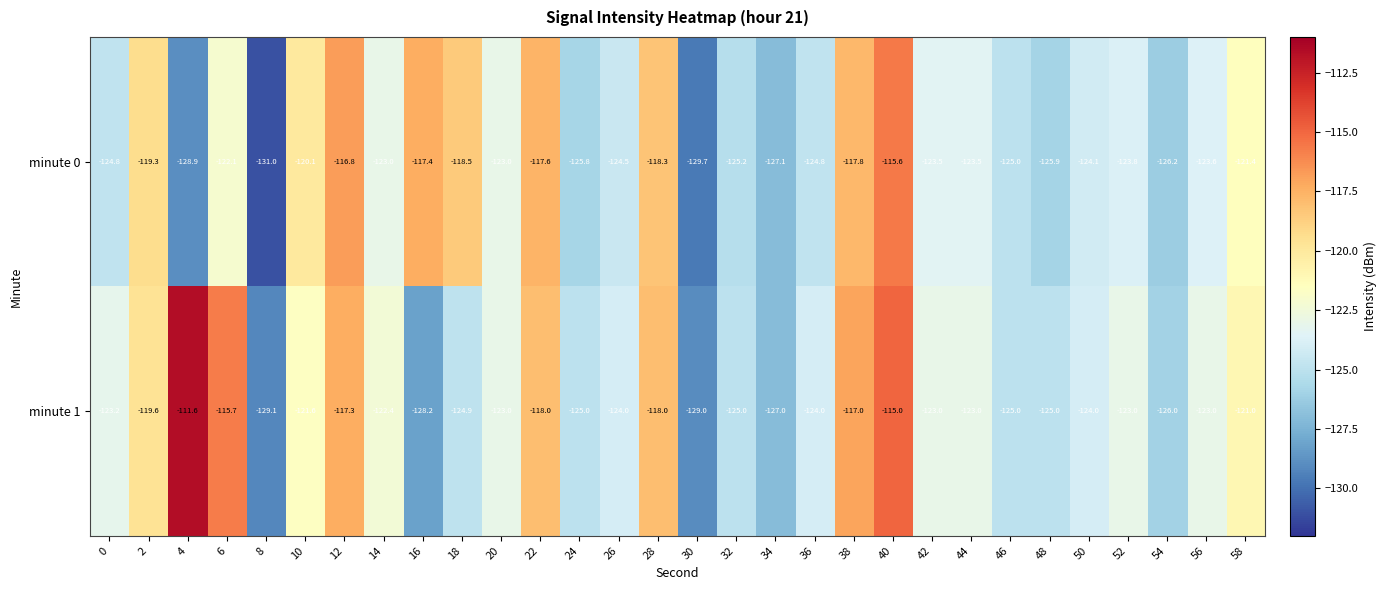

Rank the series at 6 from highest to lowest value.

minute 1, minute 0